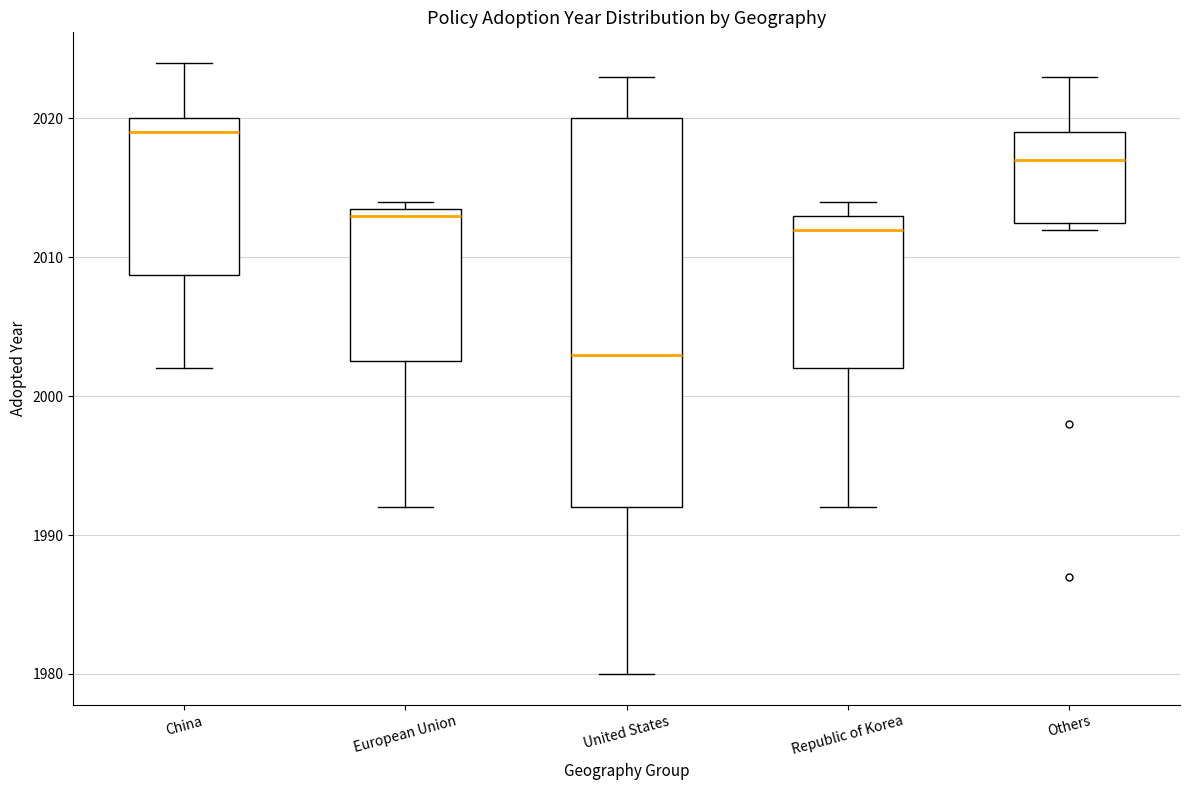

Reading left to right, transcribe this box plot: for each box, give where its median line is, the range the box spans, and where its two whiskers end, as read against the y-axis. The values are not printed on the chart, so give them approximately, as read against the axis.

China: median 2019, box 2009 to 2020, whiskers 2002 to 2024
European Union: median 2013, box 2003 to 2014, whiskers 1992 to 2014 (just above the box's upper edge)
United States: median 2003, box 1992 to 2020, whiskers 1980 to 2023
Republic of Korea: median 2012, box 2002 to 2013, whiskers 1992 to 2014
Others: median 2017, box 2013 to 2019, whiskers 2012 to 2023